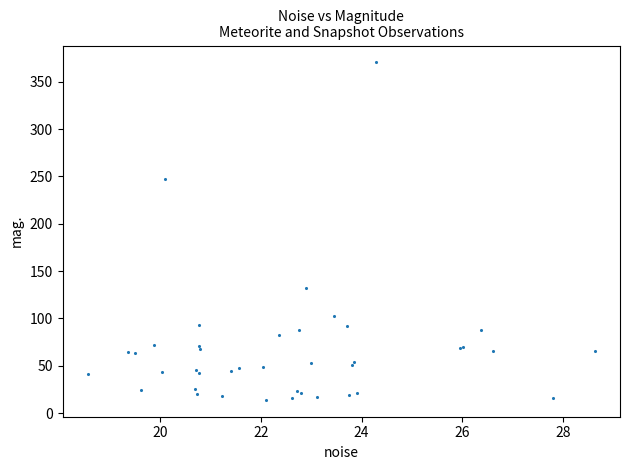

What Y value in the scatter plot is closest to 192?

247.6